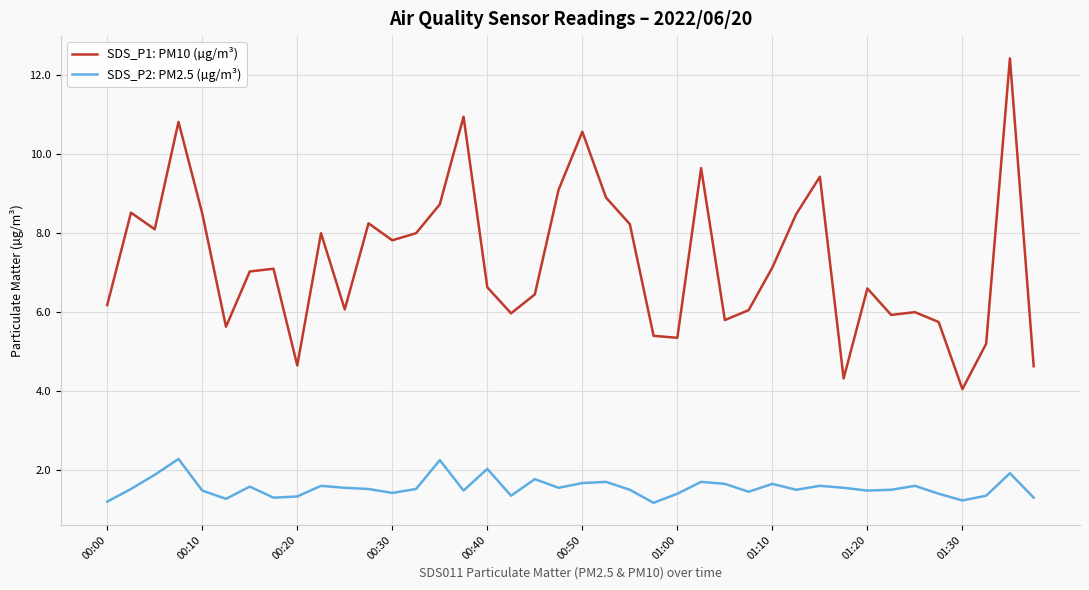

True or false: SDS_P1: PM10 (µg/m³) has more than 2 points higher than both neighbors.

True